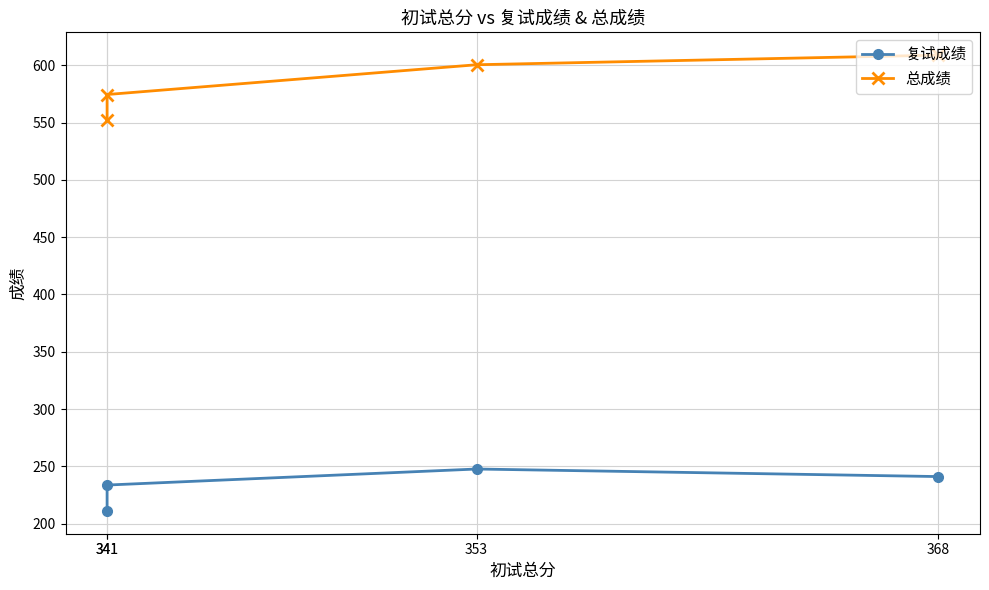

Is it true that 总成绩 equals 552.0 at 341?

True